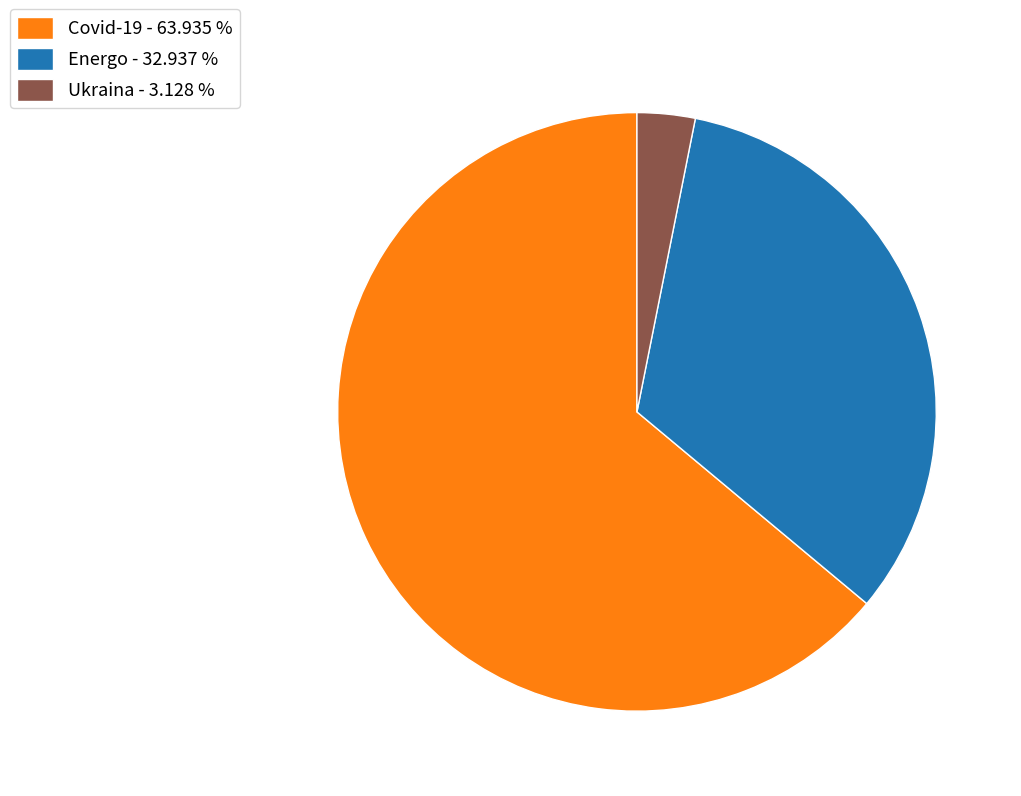

What is the smallest slice in the pie chart?

Ukraina